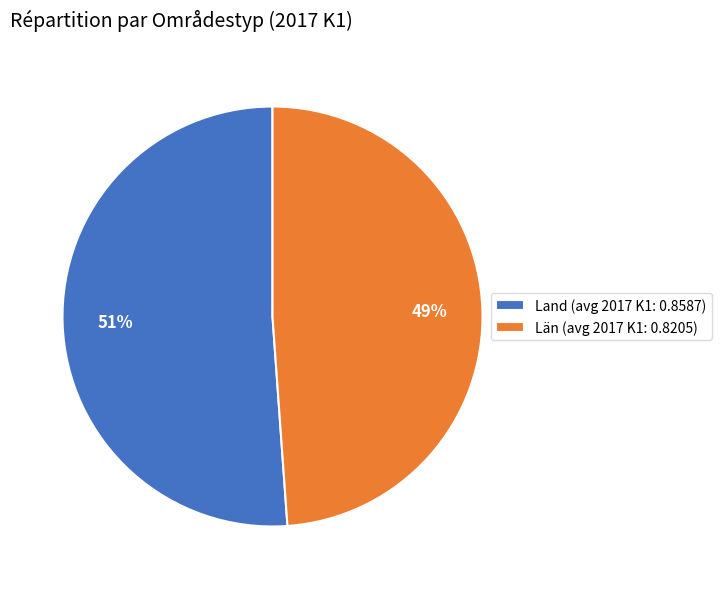

Which category has the smallest portion of the pie?

Län